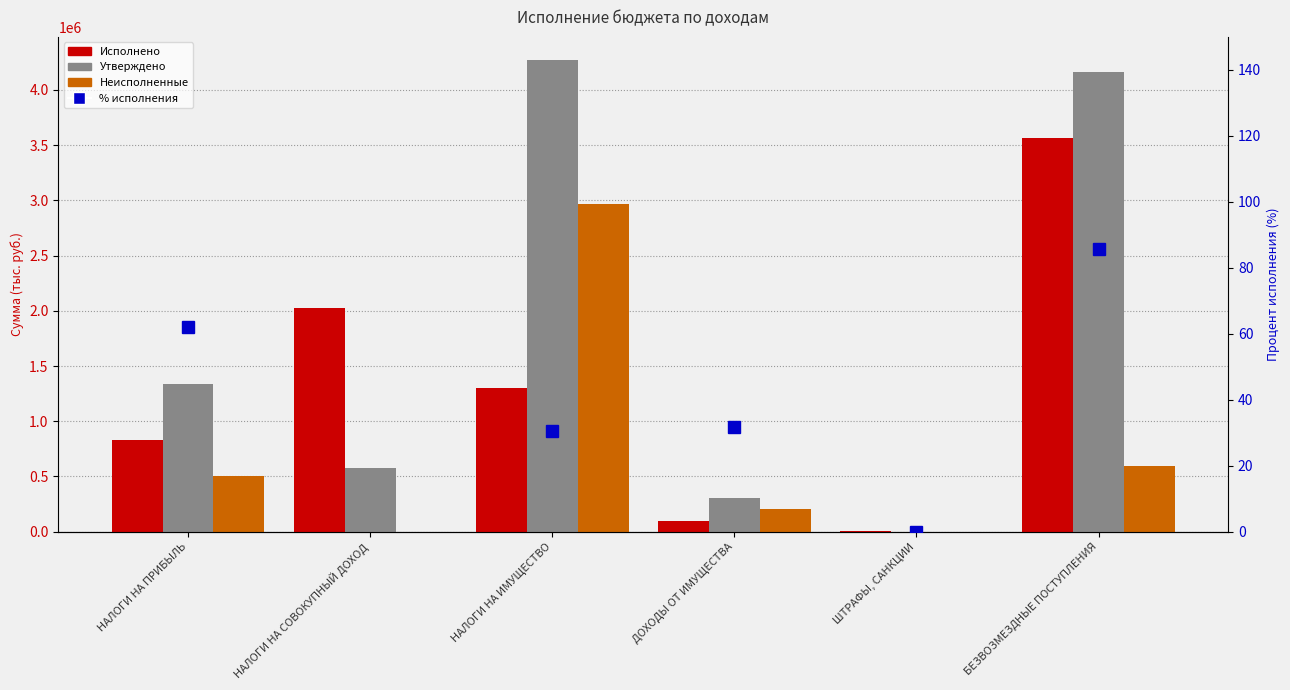

Reading right to left, list all the values displayed in this chart.

Исполнено: БЕЗВОЗМЕЗДНЫЕ ПОСТУПЛЕНИЯ=3565824.0	ШТРАФЫ, САНКЦИИ=8232.4	ДОХОДЫ ОТ ИМУЩЕСТВА=96588.0	НАЛОГИ НА ИМУЩЕСТВО=1300939.3	НАЛОГИ НА СОВОКУПНЫЙ ДОХОД=2027328.0	НАЛОГИ НА ПРИБЫЛЬ=830501.8
Утверждено: БЕЗВОЗМЕЗДНЫЕ ПОСТУПЛЕНИЯ=4160760.0	ШТРАФЫ, САНКЦИИ=0.0	ДОХОДЫ ОТ ИМУЩЕСТВА=303781.0	НАЛОГИ НА ИМУЩЕСТВО=4265637.0	НАЛОГИ НА СОВОКУПНЫЙ ДОХОД=580775.0	НАЛОГИ НА ПРИБЫЛЬ=1335339.0
Неисполненные: БЕЗВОЗМЕЗДНЫЕ ПОСТУПЛЕНИЯ=594936.0	ШТРАФЫ, САНКЦИИ=0.0	ДОХОДЫ ОТ ИМУЩЕСТВА=207193.0	НАЛОГИ НА ИМУЩЕСТВО=2964697.7	НАЛОГИ НА СОВОКУПНЫЙ ДОХОД=0.0	НАЛОГИ НА ПРИБЫЛЬ=504837.2
% исполнения: БЕЗВОЗМЕЗДНЫЕ ПОСТУПЛЕНИЯ=85.7	ШТРАФЫ, САНКЦИИ=0.0	ДОХОДЫ ОТ ИМУЩЕСТВА=31.8	НАЛОГИ НА ИМУЩЕСТВО=30.5	НАЛОГИ НА СОВОКУПНЫЙ ДОХОД=349.1	НАЛОГИ НА ПРИБЫЛЬ=62.2